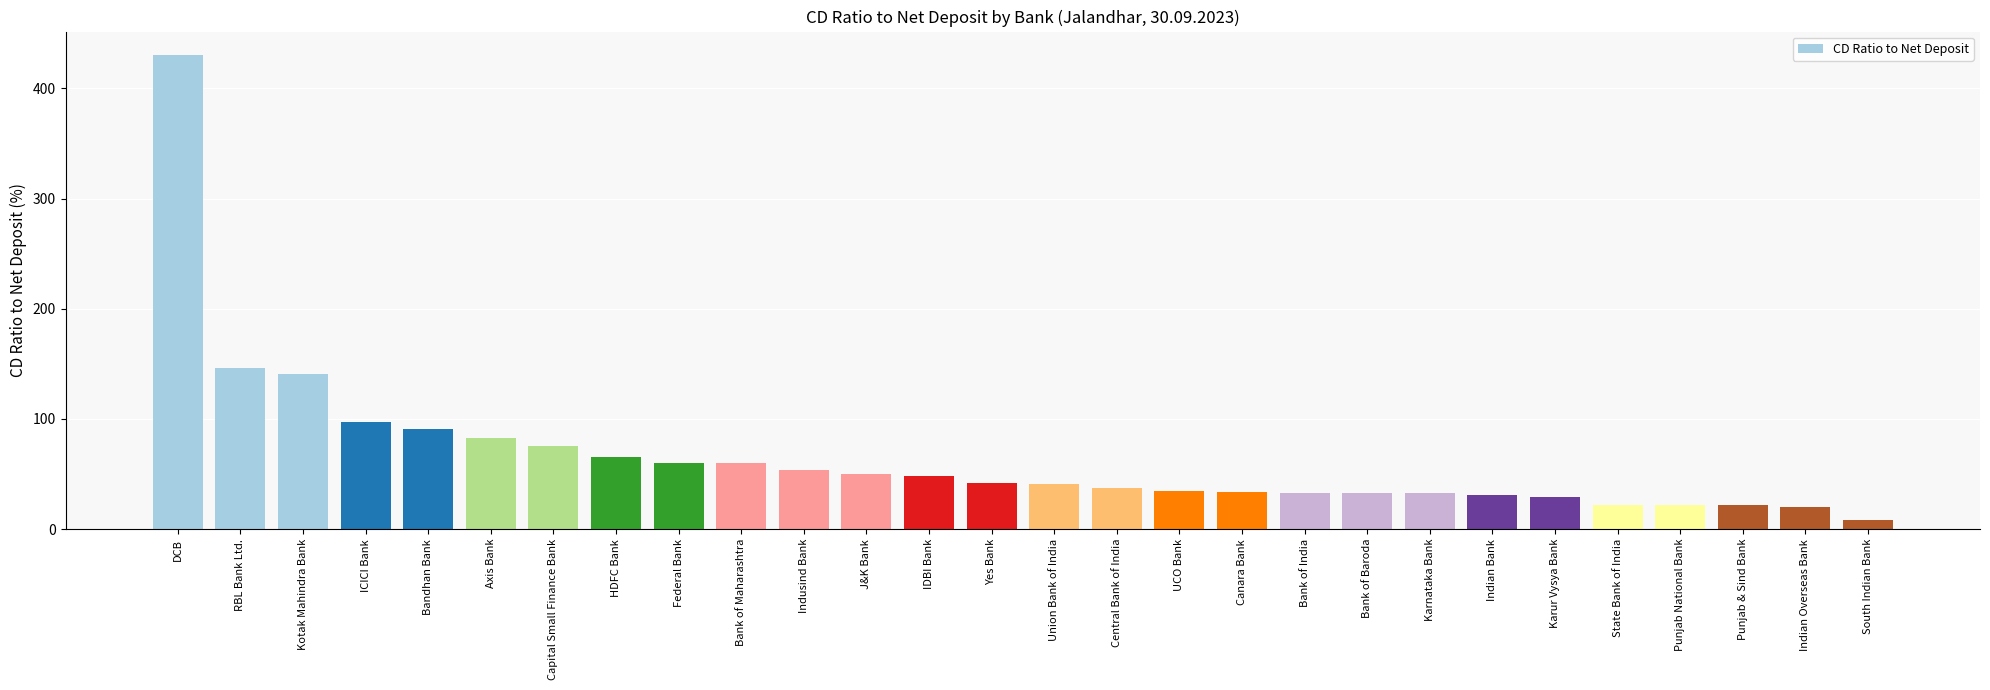

What is the difference between the values at HDFC Bank and Axis Bank?

17.4